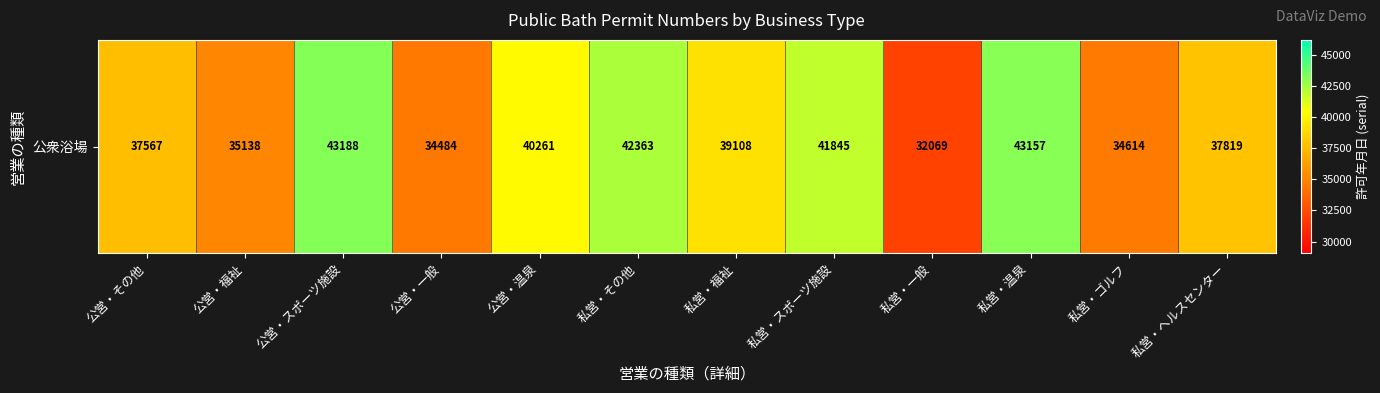

Reading left to right, what are all the values shown in this chart?

37567	35138	43188	34484	40261	42363	39108	41845	32069	43157	34614	37819